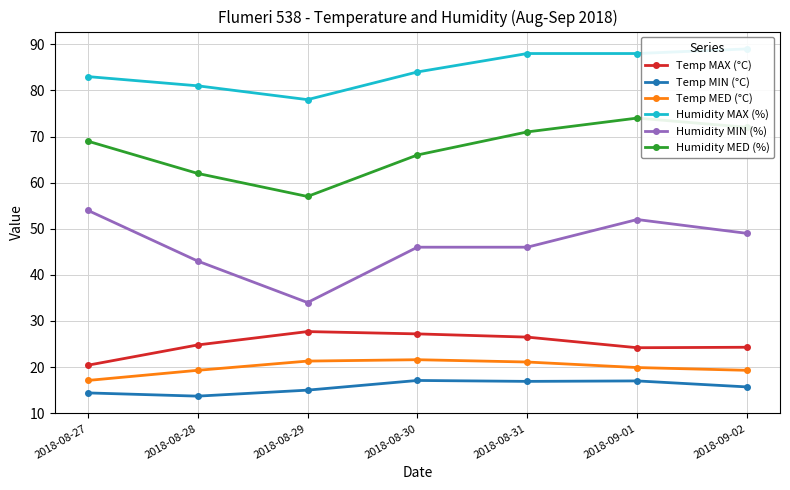

At which label does Temp MAX (°C) reach its minimum?

2018-08-27